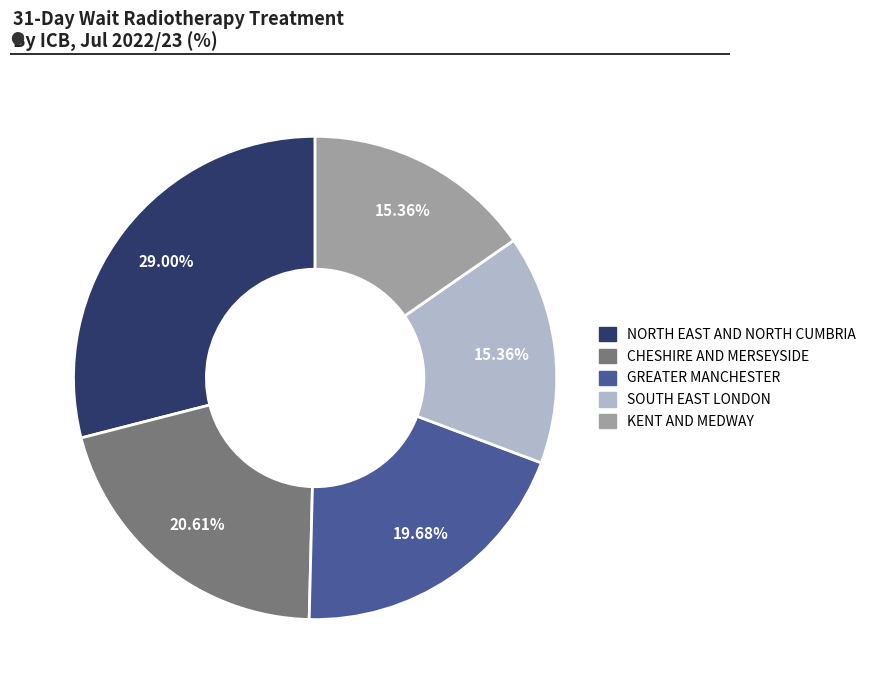

Is there a majority slice in this chart?

No